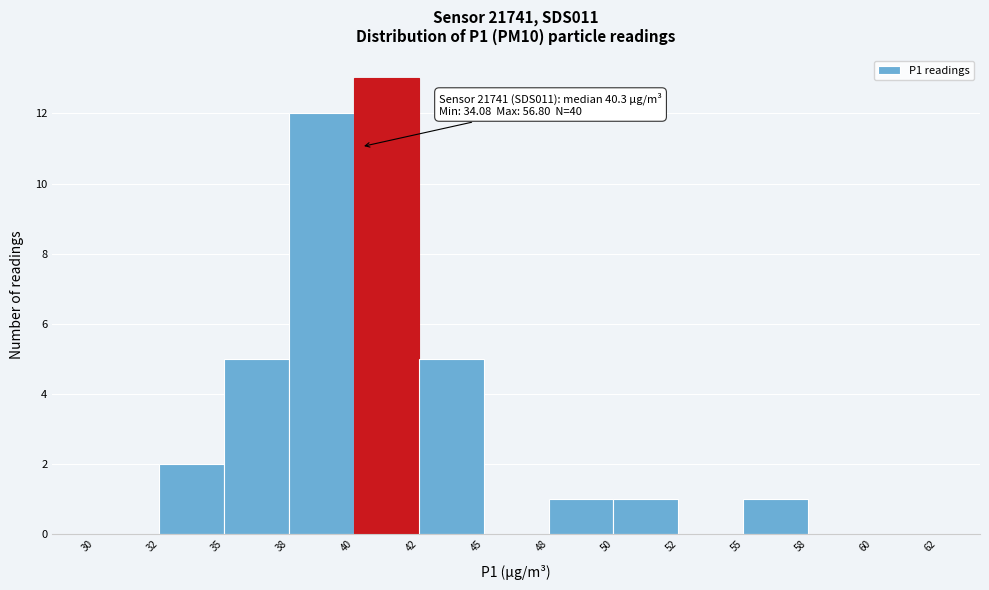

Reading right to left, transcribe all the data shown in this chart.

60=0	58=0	55=1	52=0	50=1	48=1	45=0	42=5	40=13	38=12	35=5	32=2	30=0